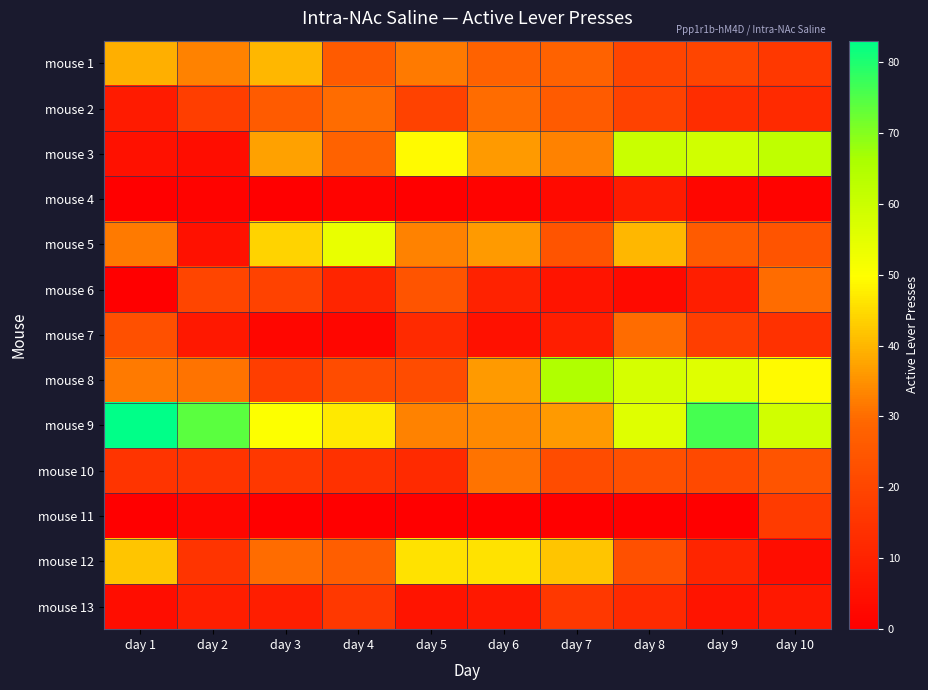

Which series has the largest range (max minus min)?

mouse 3